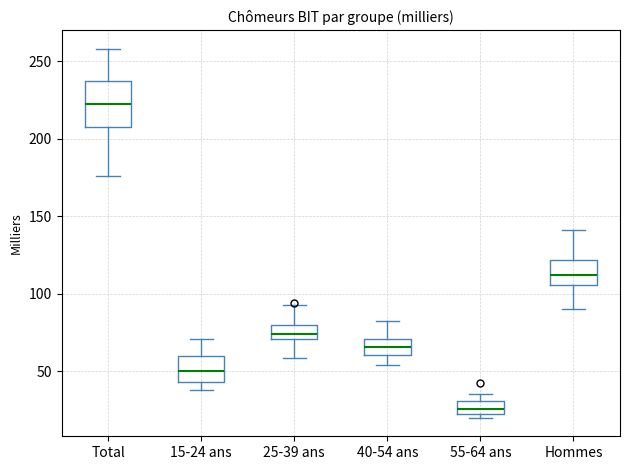

Which box has the lowest median line?

55-64 ans